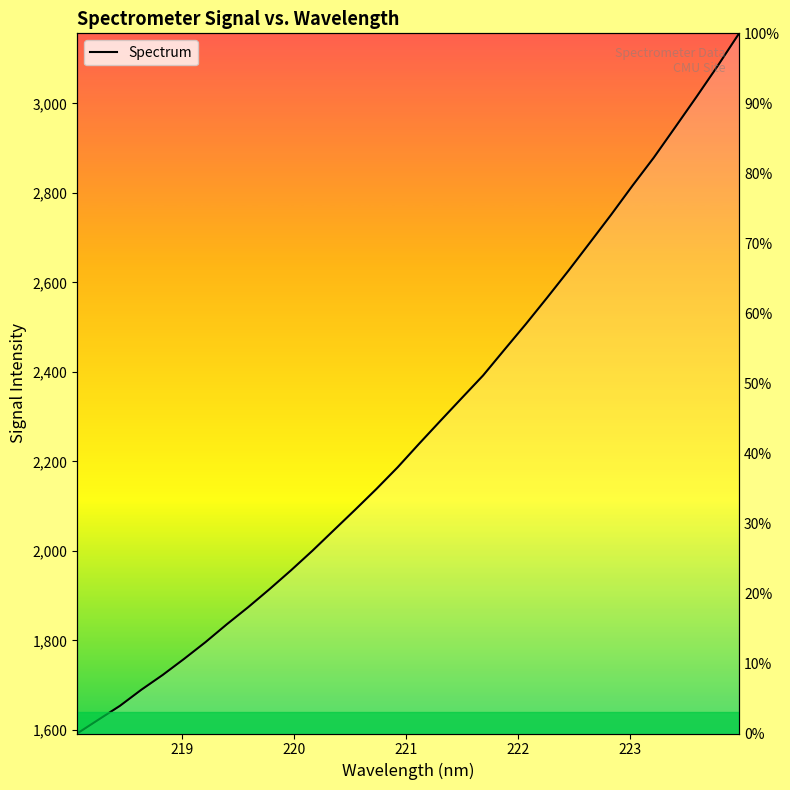

Count the number of values greater than 2239.

16